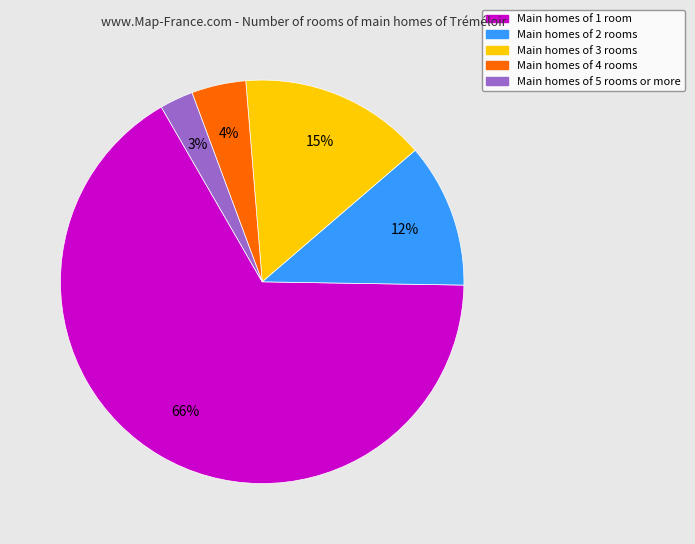

To the nearest percent, what is the average slice percentage?

20%